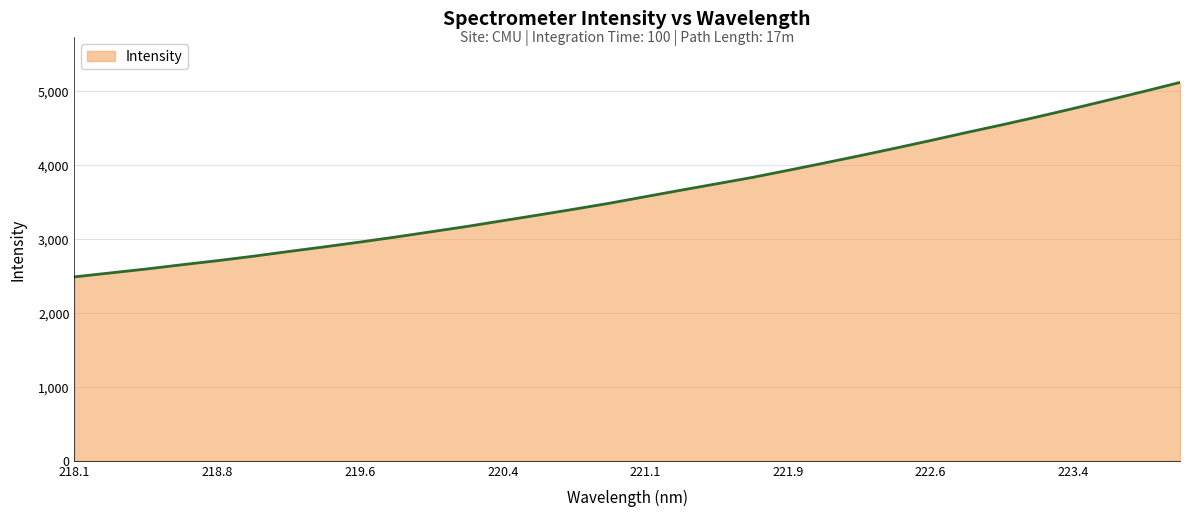

What is the difference between the maximum and minimum values?

2630.0